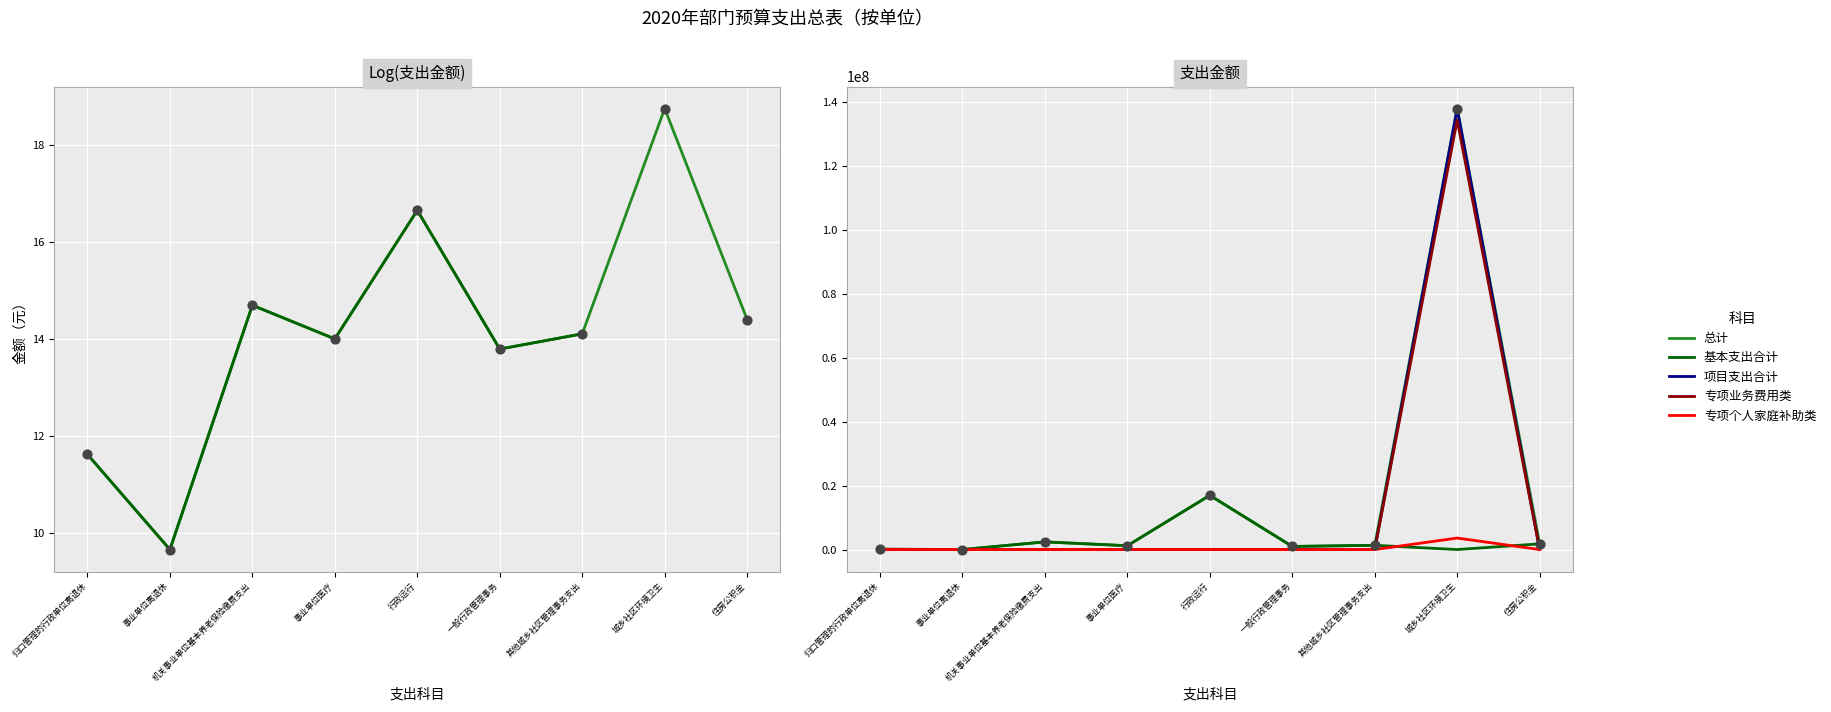

Which series has the largest total across all categories?

总计